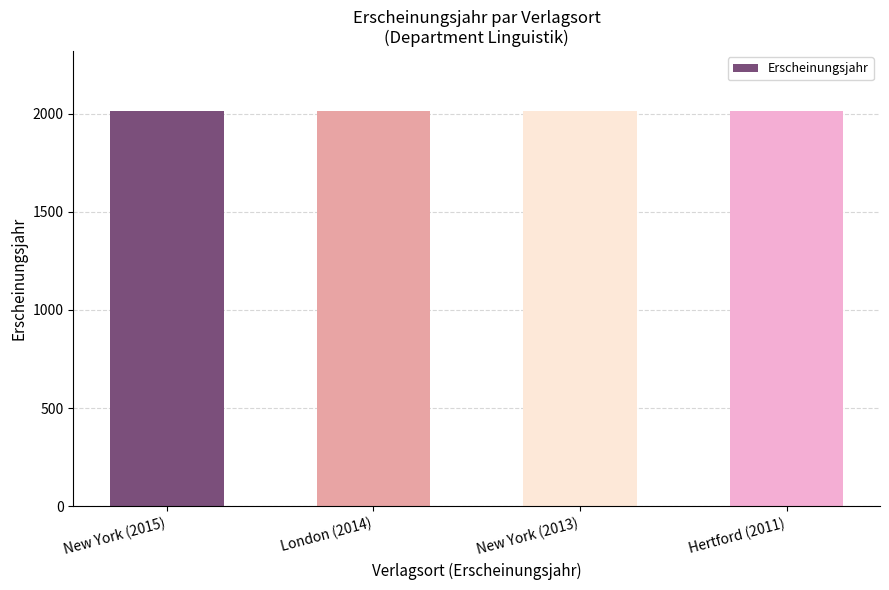

The chart shows a value of 427 at New York (2013). True or false?

False